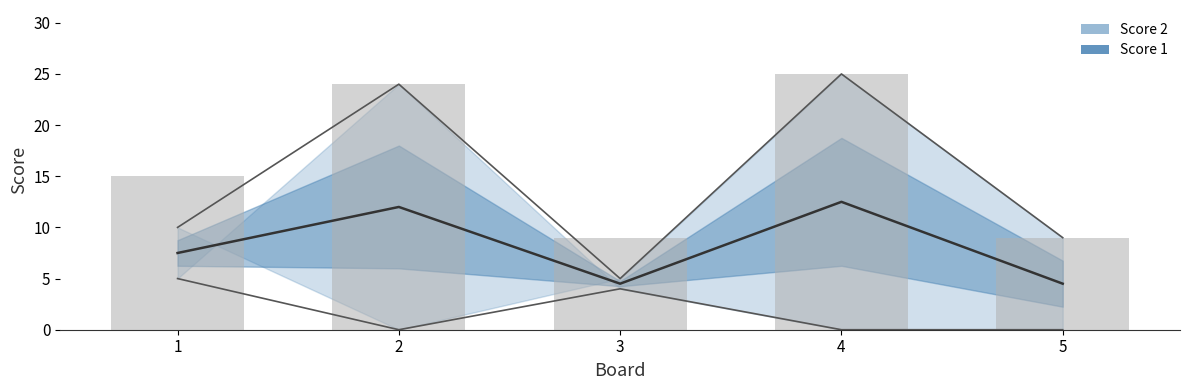

Does the chart contain stacked bars?

No